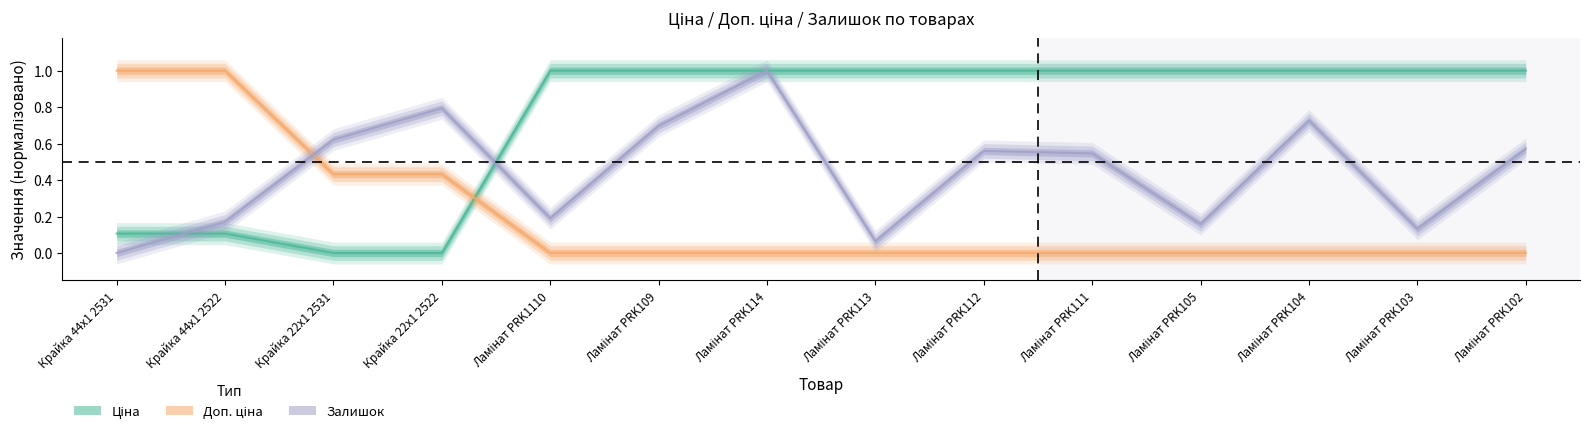

Reading right to left, list all the values displayed in this chart.

Ціна: Ламінат PRK102=1.0	Ламінат PRK103=1.0	Ламінат PRK104=1.0	Ламінат PRK105=1.0	Ламінат PRK111=1.0	Ламінат PRK112=1.0	Ламінат PRK113=1.0	Ламінат PRK114=1.0	Ламінат PRK109=1.0	Ламінат PRK1110=1.0	Крайка 22x1 2522=0.0	Крайка 22x1 2531=0.0	Крайка 44x1 2522=0.1	Крайка 44x1 2531=0.1
Доп. ціна: Ламінат PRK102=0.0	Ламінат PRK103=0.0	Ламінат PRK104=0.0	Ламінат PRK105=0.0	Ламінат PRK111=0.0	Ламінат PRK112=0.0	Ламінат PRK113=0.0	Ламінат PRK114=0.0	Ламінат PRK109=0.0	Ламінат PRK1110=0.0	Крайка 22x1 2522=0.4	Крайка 22x1 2531=0.4	Крайка 44x1 2522=1.0	Крайка 44x1 2531=1.0
Залишок: Ламінат PRK102=0.6	Ламінат PRK103=0.1	Ламінат PRK104=0.7	Ламінат PRK105=0.2	Ламінат PRK111=0.5	Ламінат PRK112=0.6	Ламінат PRK113=0.1	Ламінат PRK114=1.0	Ламінат PRK109=0.7	Ламінат PRK1110=0.2	Крайка 22x1 2522=0.8	Крайка 22x1 2531=0.6	Крайка 44x1 2522=0.2	Крайка 44x1 2531=0.0